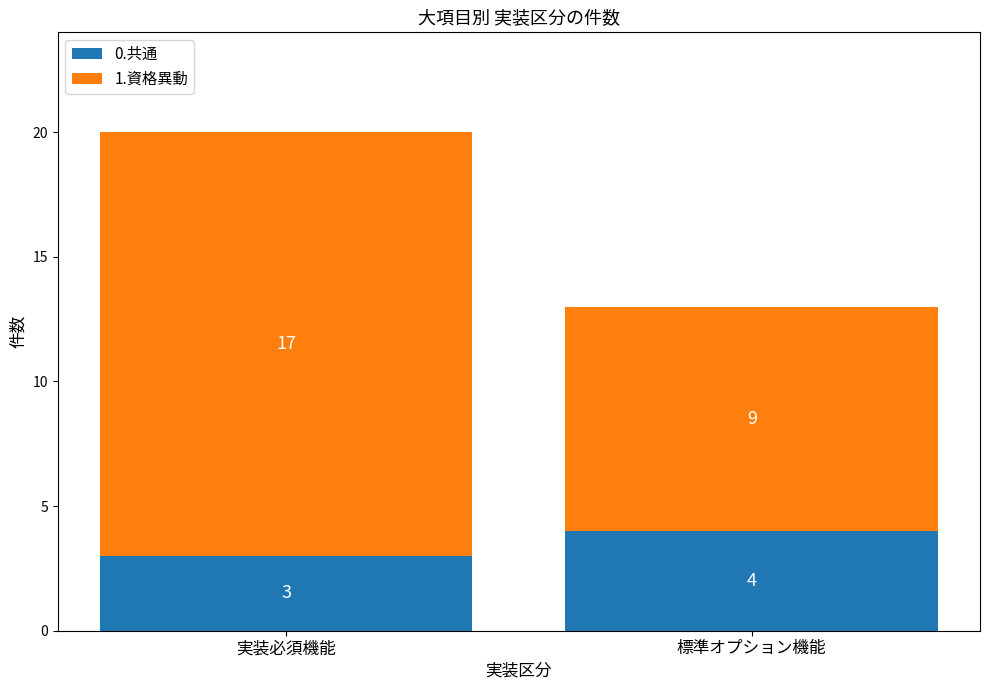

True or false: 0.共通 has a value of 3 at 実装必須機能.

True